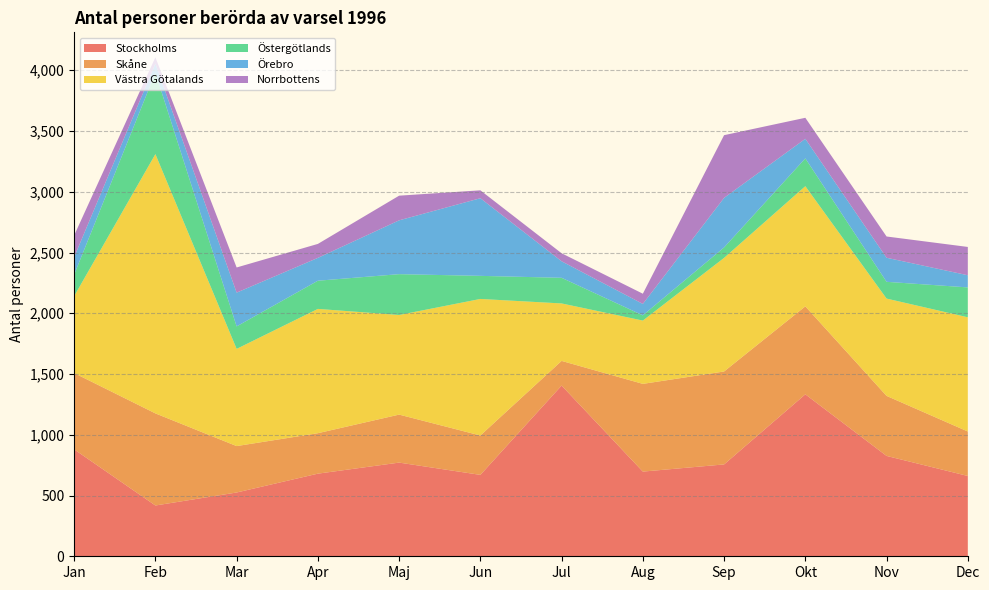

Reading left to right, extract all data points from this chart.

Stockholms: Jan=880	Feb=418	Mar=525	Apr=680	Maj=771	Jun=670	Jul=1405	Aug=697	Sep=756	Okt=1333	Nov=826	Dec=661
Skåne: Jan=628	Feb=758	Mar=382	Apr=333	Maj=395	Jun=324	Jul=203	Aug=722	Sep=765	Okt=724	Nov=494	Dec=366
Västra Götalands: Jan=633	Feb=2134	Mar=800	Apr=1023	Maj=820	Jun=1124	Jul=473	Aug=521	Sep=935	Okt=989	Nov=801	Dec=940
Östergötlands: Jan=177	Feb=670	Mar=185	Apr=232	Maj=336	Jun=190	Jul=211	Aug=43	Sep=86	Okt=229	Nov=138	Dec=246
Örebro: Jan=144	Feb=75	Mar=278	Apr=188	Maj=443	Jun=639	Jul=136	Aug=94	Sep=408	Okt=161	Nov=198	Dec=100
Norrbottens: Jan=179	Feb=52	Mar=207	Apr=115	Maj=203	Jun=65	Jul=66	Aug=84	Sep=516	Okt=173	Nov=175	Dec=233